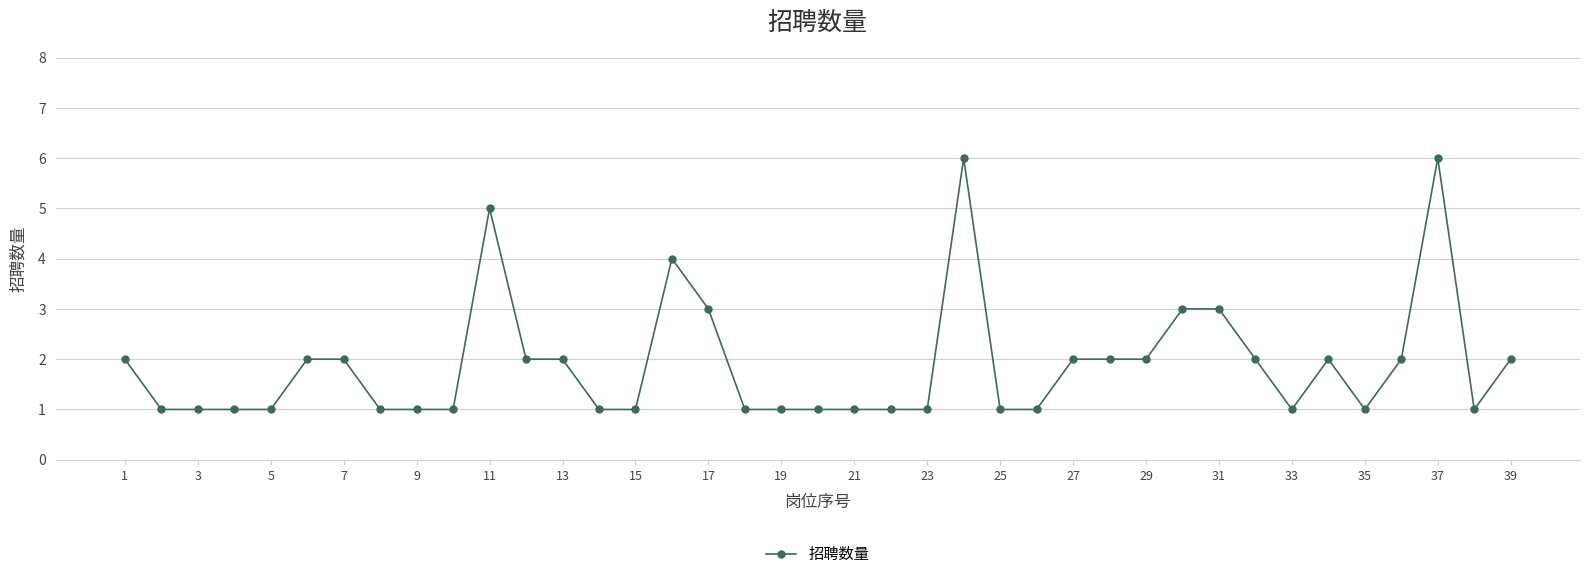

What is the smallest value displayed?

1